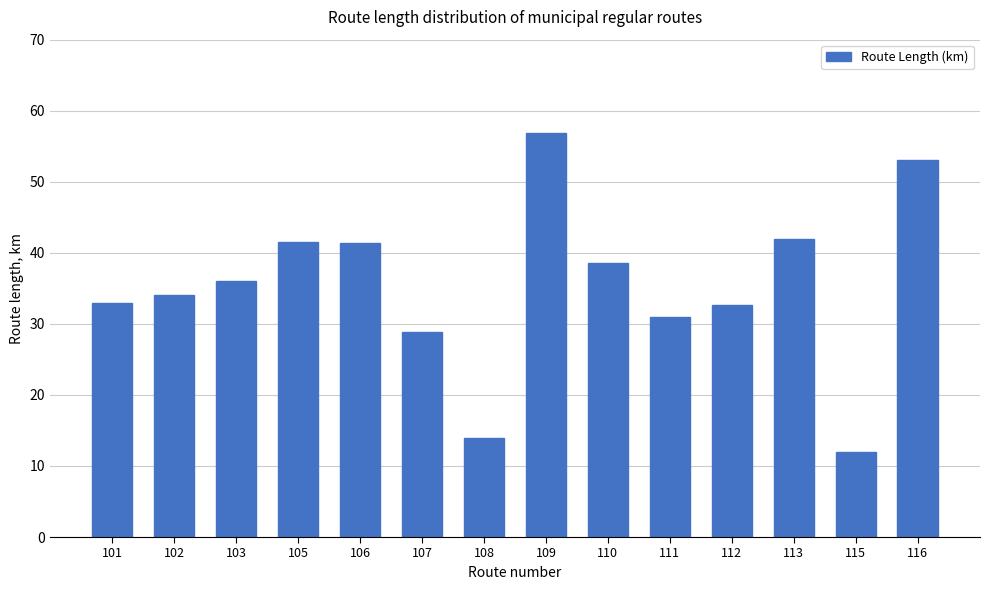

True or false: the data shows 41.4 at 106.

True